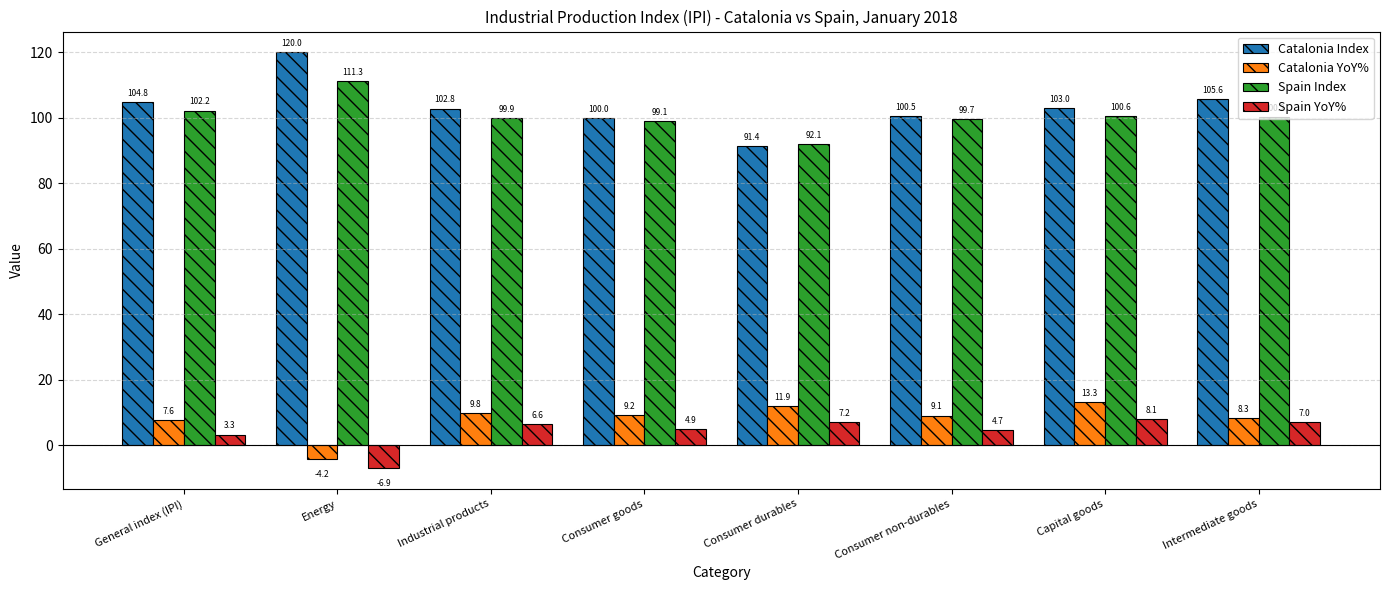

What is the label of the 5th bar from the right?

Consumer goods